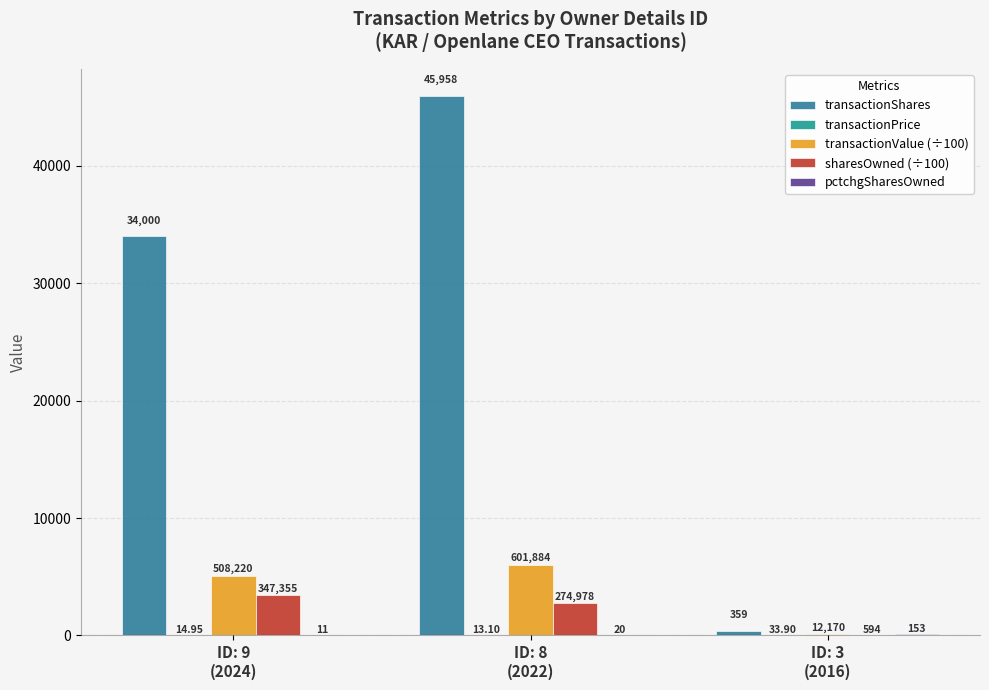

Does the chart contain stacked bars?

No